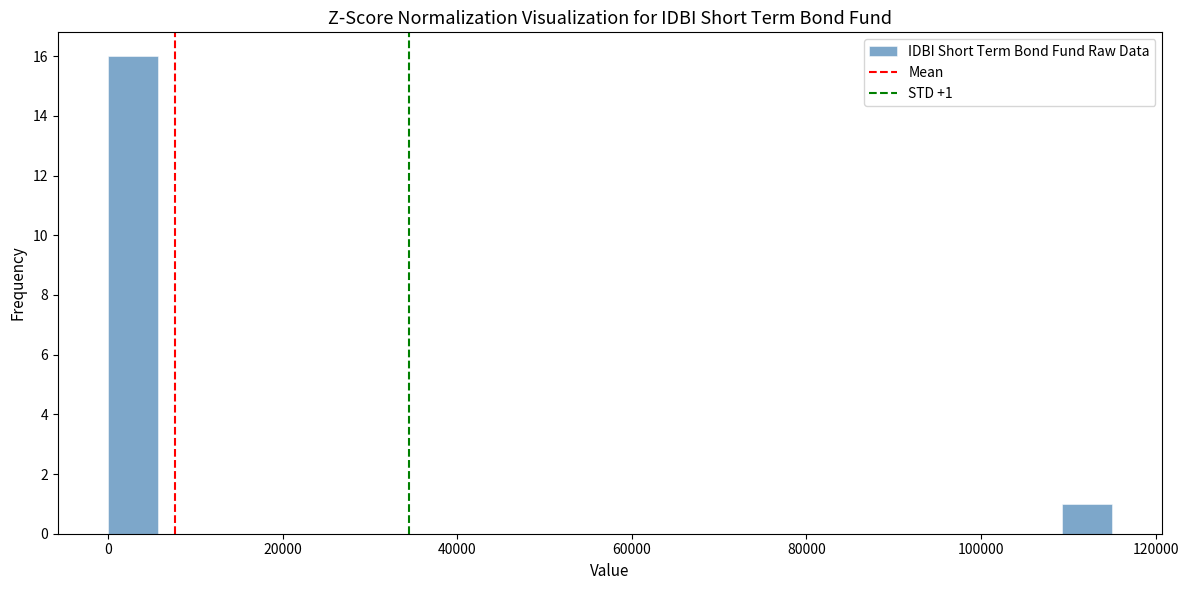

Around what value on the x-axis is the tallest bar? Give the approximate position of its centre, as read against the axis.

2000